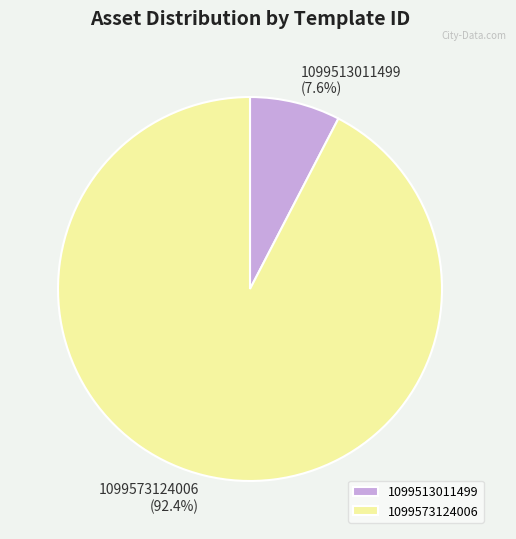

How many slices are in this pie chart?

2